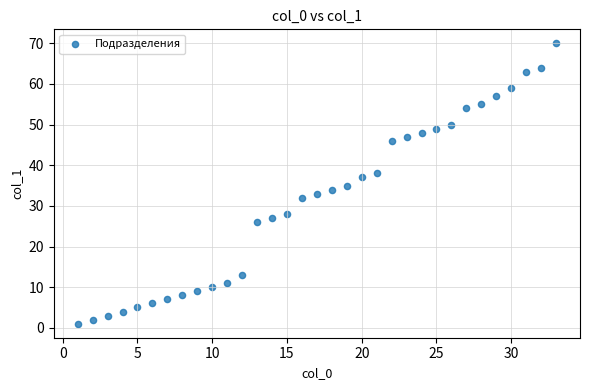

What is the range of Y values (max minus min)?

69